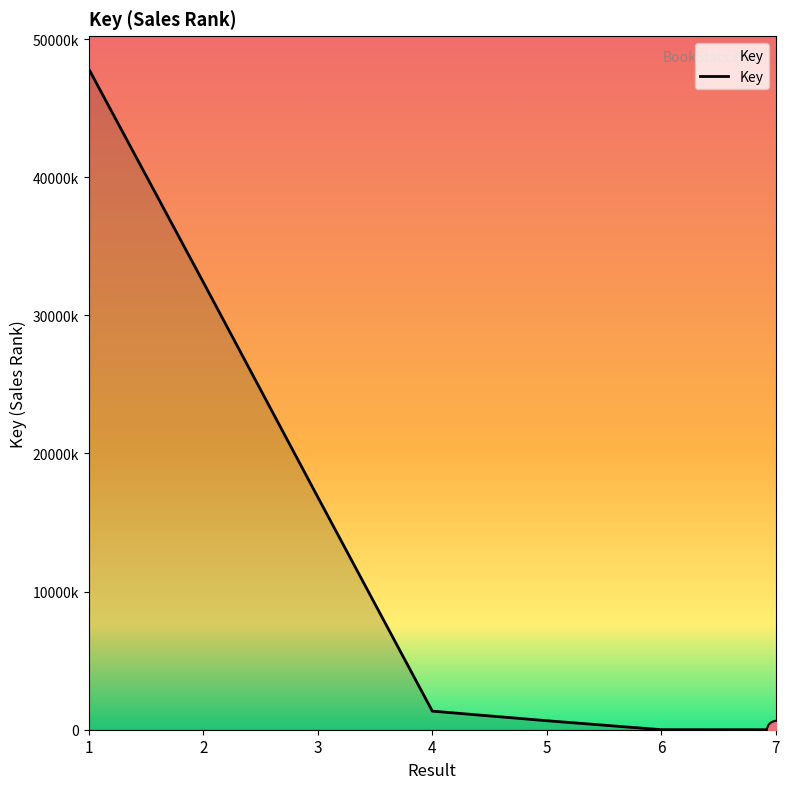

Is this an area chart (filled region under the line)?

Yes